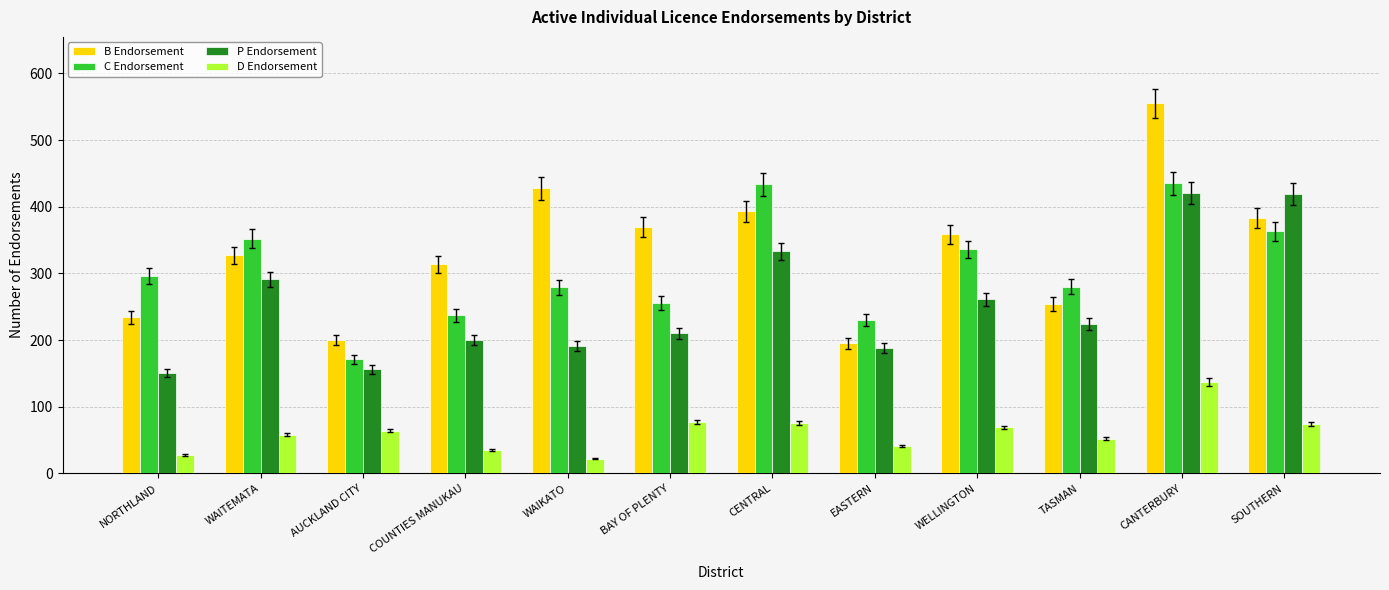

What is the difference between the second highest and minimum values in the B Endorsement series?

233